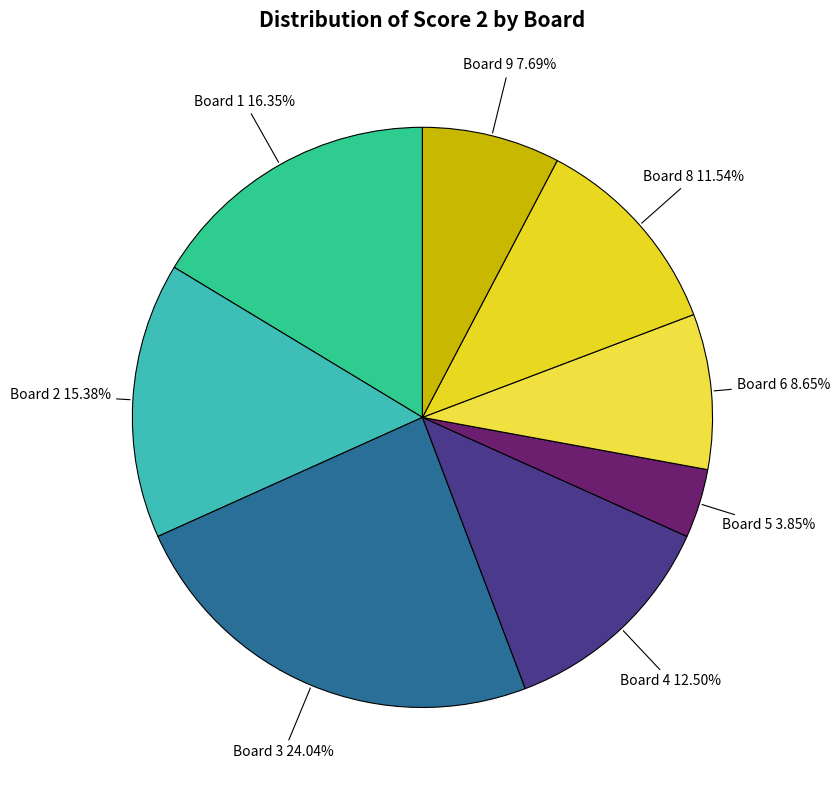

How many slices are in this pie chart?

8